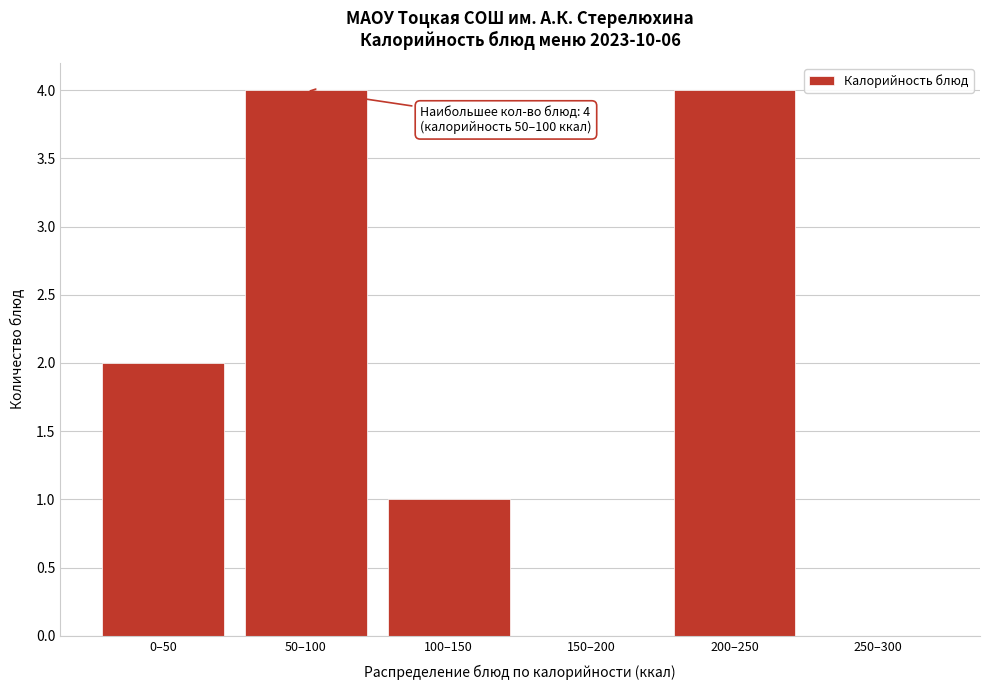

Reading left to right, list all the values displayed in this chart.

0–50=2	50–100=4	100–150=1	150–200=0	200–250=4	250–300=0